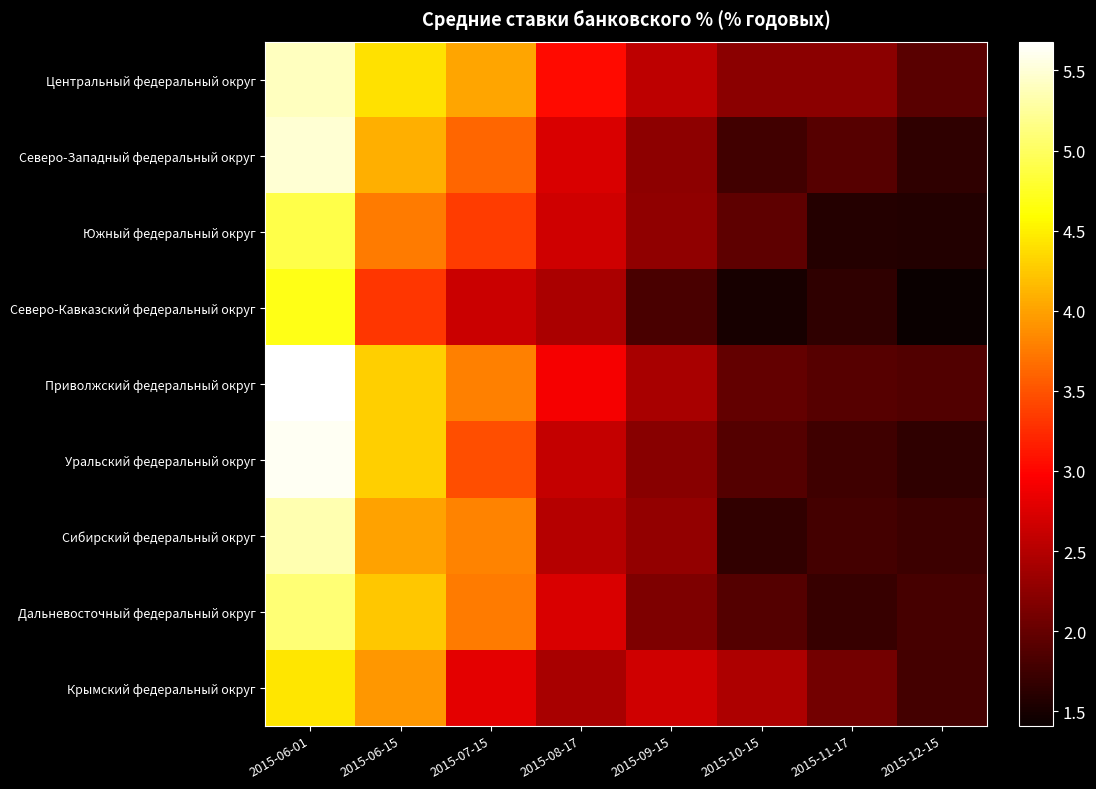

Reading left to right, list all the values displayed in this chart.

Центральный федеральный округ: 2015-06-01=5.4	2015-06-15=4.4	2015-07-15=4.0	2015-08-17=3.0	2015-09-15=2.5	2015-10-15=2.2	2015-11-17=2.2	2015-12-15=1.9
Северо-Западный федеральный округ: 2015-06-01=5.5	2015-06-15=4.1	2015-07-15=3.6	2015-08-17=2.7	2015-09-15=2.2	2015-10-15=1.8	2015-11-17=1.9	2015-12-15=1.6
Южный федеральный округ: 2015-06-01=4.9	2015-06-15=3.8	2015-07-15=3.4	2015-08-17=2.7	2015-09-15=2.3	2015-10-15=1.9	2015-11-17=1.6	2015-12-15=1.6
Северо-Кавказский федеральный округ: 2015-06-01=4.7	2015-06-15=3.3	2015-07-15=2.6	2015-08-17=2.4	2015-09-15=1.8	2015-10-15=1.5	2015-11-17=1.7	2015-12-15=1.4
Приволжский федеральный округ: 2015-06-01=5.7	2015-06-15=4.3	2015-07-15=3.8	2015-08-17=2.9	2015-09-15=2.4	2015-10-15=2.0	2015-11-17=1.9	2015-12-15=1.9
Уральский федеральный округ: 2015-06-01=5.6	2015-06-15=4.3	2015-07-15=3.5	2015-08-17=2.6	2015-09-15=2.2	2015-10-15=1.9	2015-11-17=1.8	2015-12-15=1.6
Сибирский федеральный округ: 2015-06-01=5.3	2015-06-15=4.0	2015-07-15=3.8	2015-08-17=2.5	2015-09-15=2.3	2015-10-15=1.7	2015-11-17=1.8	2015-12-15=1.7
Дальневосточный федеральный округ: 2015-06-01=5.1	2015-06-15=4.2	2015-07-15=3.8	2015-08-17=2.7	2015-09-15=2.1	2015-10-15=1.9	2015-11-17=1.7	2015-12-15=1.8
Крымский федеральный округ: 2015-06-01=4.4	2015-06-15=3.9	2015-07-15=2.8	2015-08-17=2.4	2015-09-15=2.7	2015-10-15=2.5	2015-11-17=2.1	2015-12-15=1.8